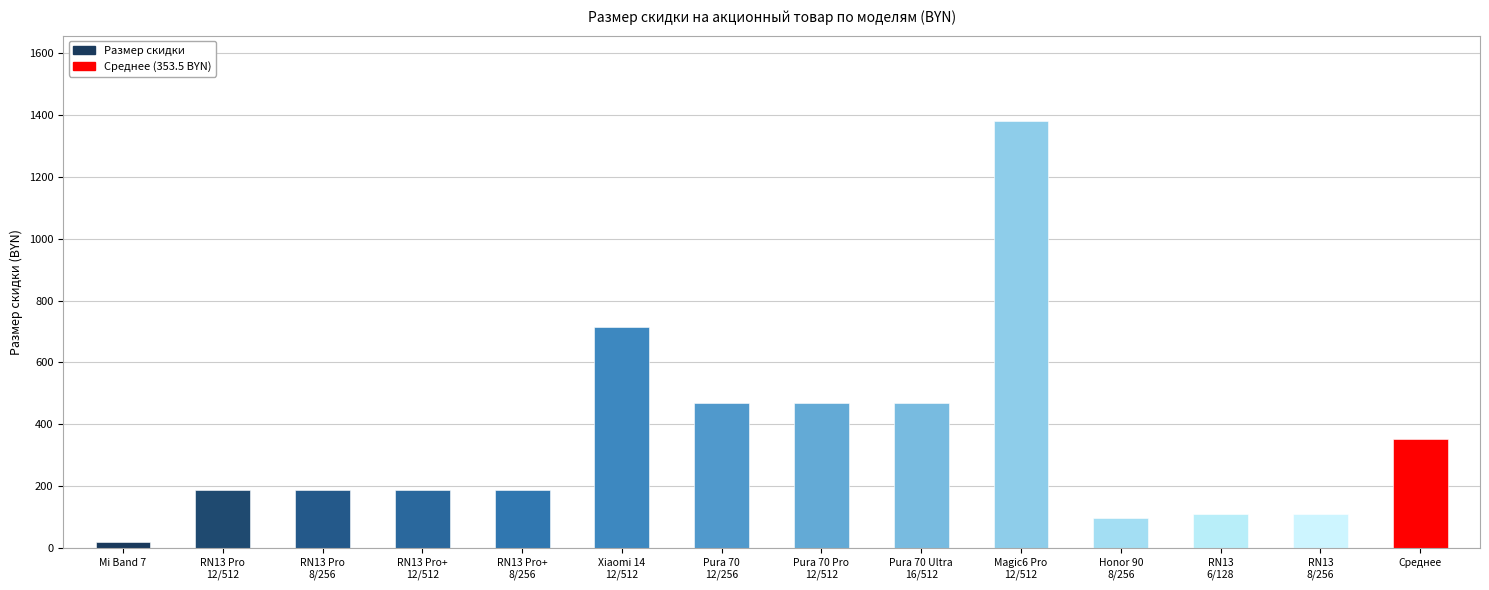

What is the difference between the values at Фитнес-браслет Xiaomi Mi Band 7 and Xiaomi Redmi Note 13 Pro 8/256GB?

170.0